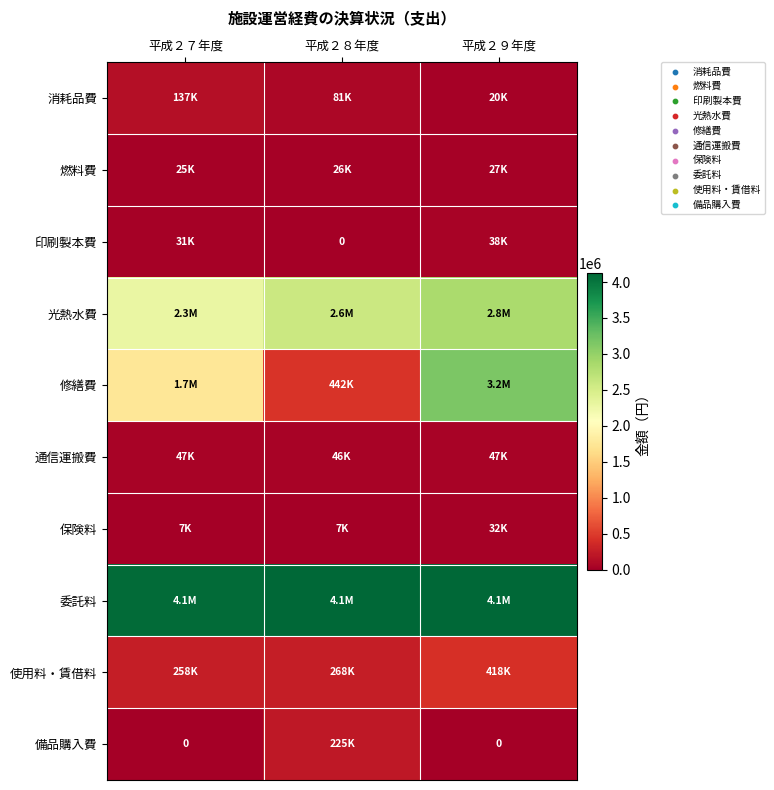

What is the total value across all series at 平成２８年度?

7803421